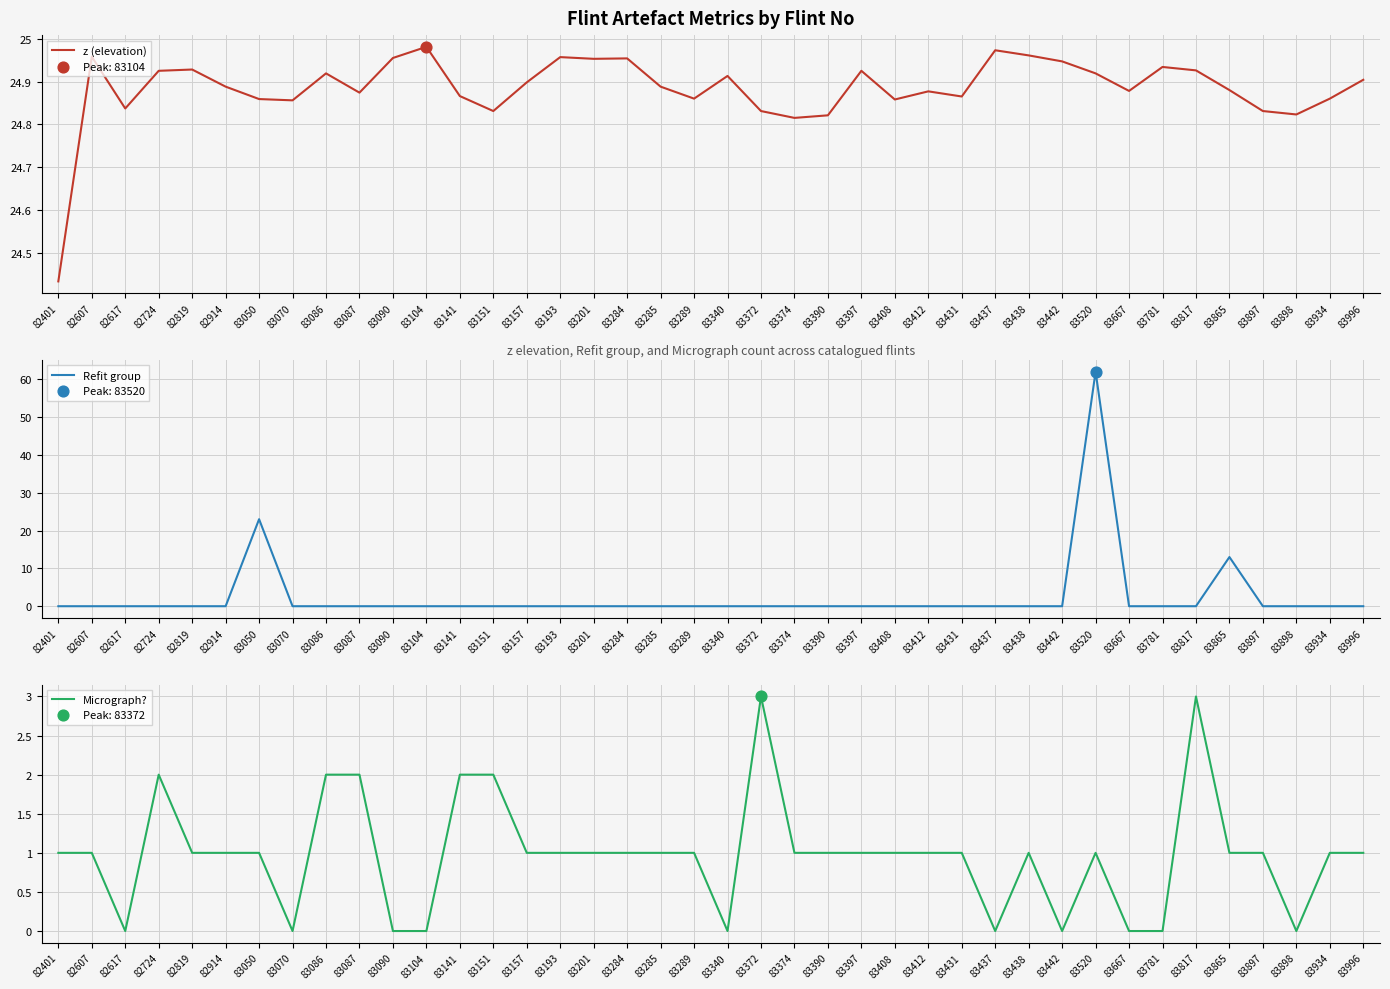

Is the value of Micrograph? at 83090 greater than the value of Refit group at 83996?

No